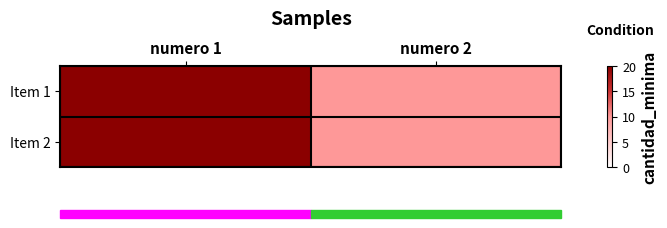

Reading left to right, what are all the values shown in this chart?

Item 1: numero 1=20	numero 2=10
Item 2: numero 1=20	numero 2=10